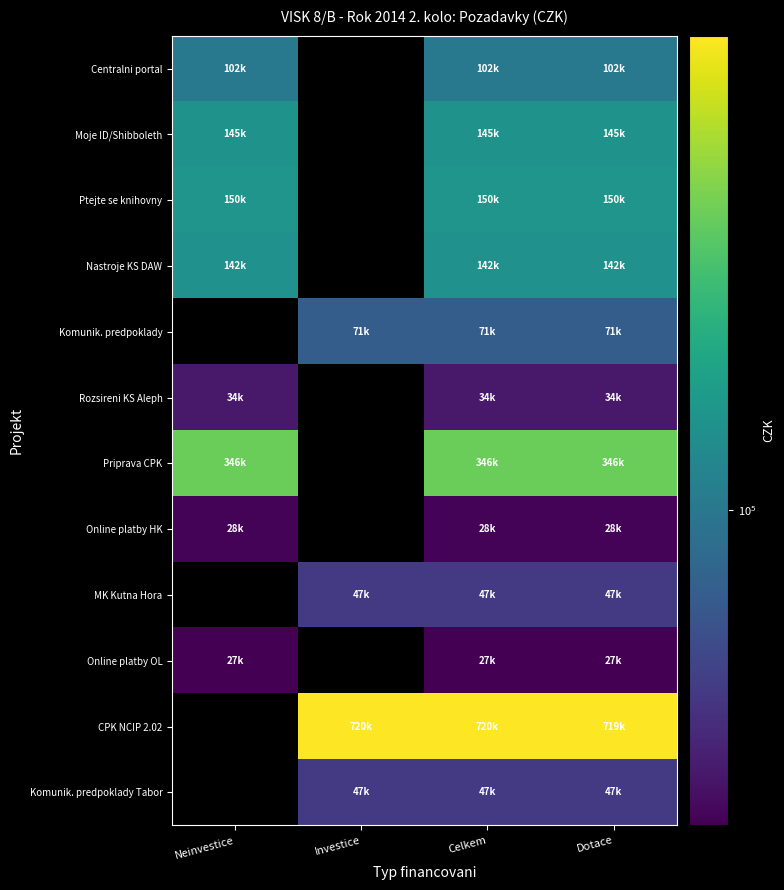

At which label is Moje ID/Shibboleth closest to 145000?

Neinvestice